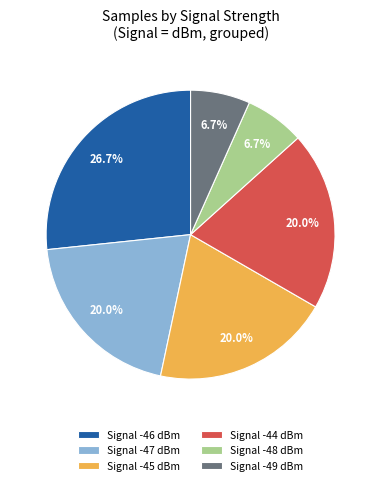

What percentage is NOT represented by Signal -48 dBm?

93.3%